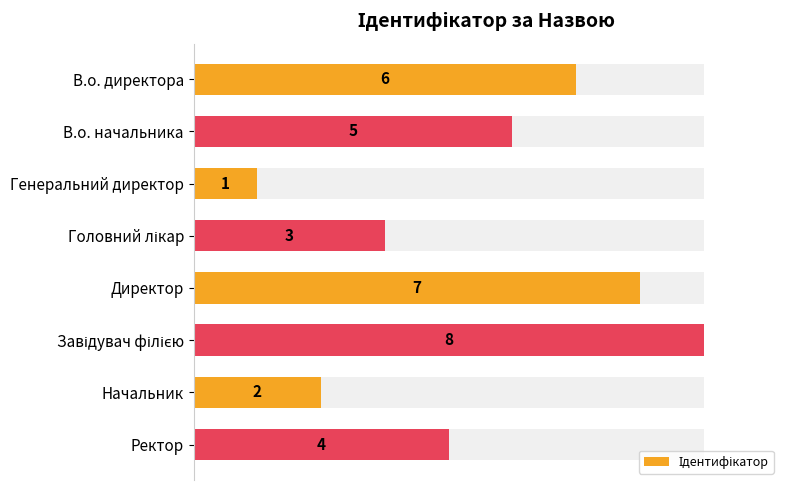

Reading left to right, what are all the values shown in this chart?

6	5	1	3	7	8	2	4